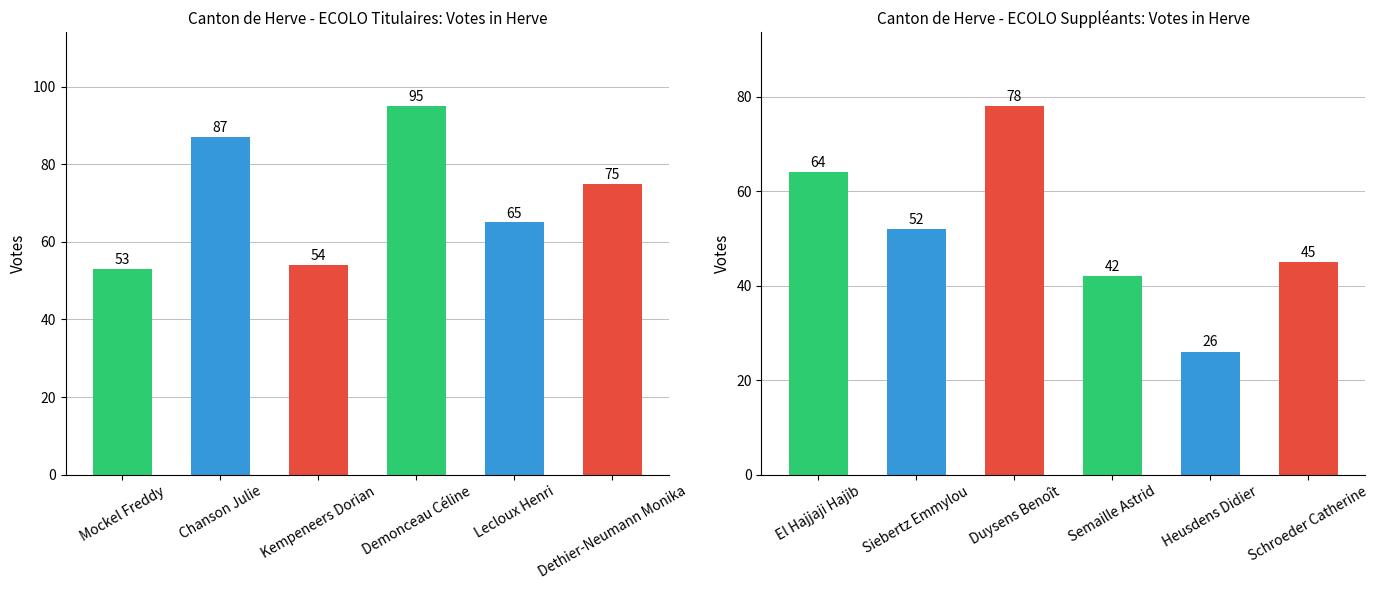

Count the number of categories in the chart.

6